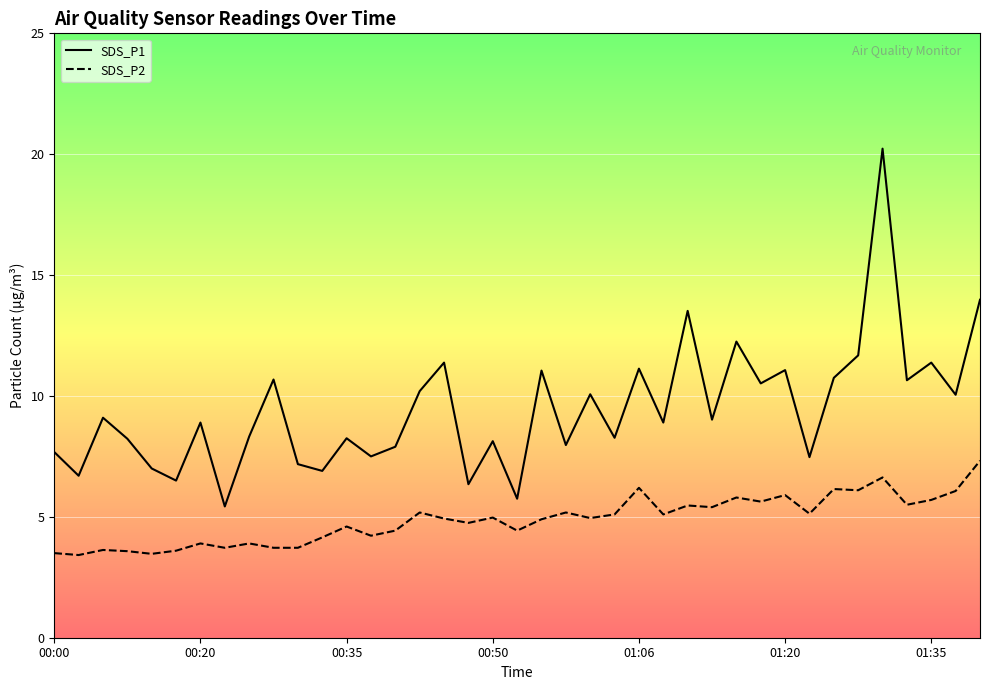

True or false: SDS_P1 has a value of 20.9 at 26.

False